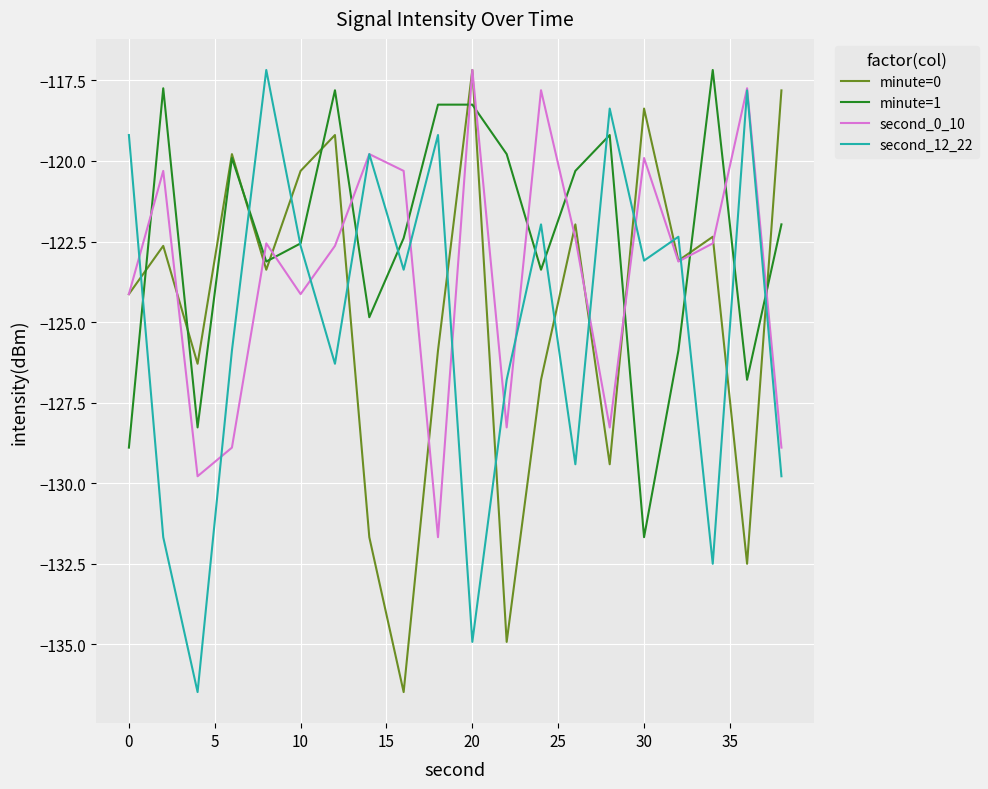

True or false: minute=0 has more than 1 interior local peaks.

True